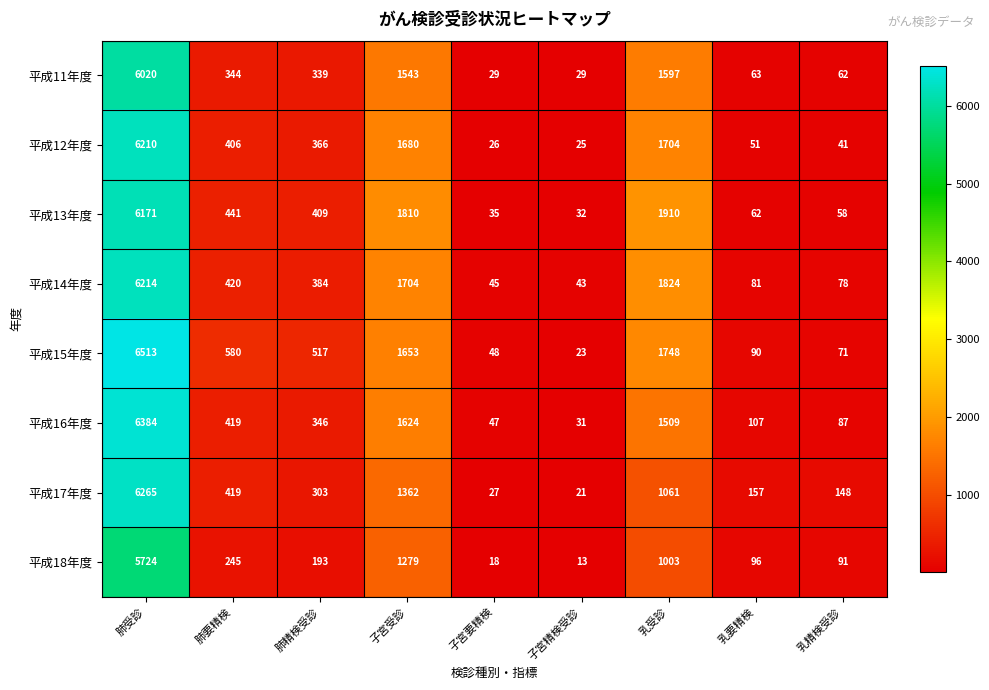

What is the difference between the maximum and second lowest values in the 平成12年度 series?

6184